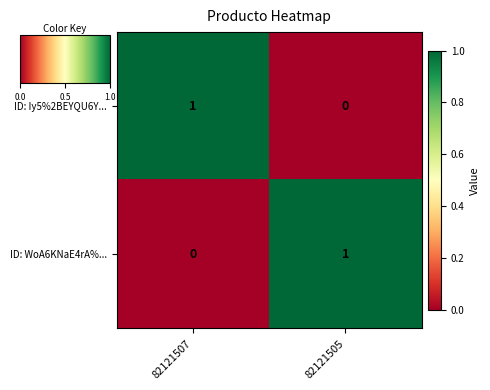

Is the value of ID: WoA6KNaE4rA%... at 82121507 greater than the value of ID: Iy5%2BEYQU6Y... at 82121507?

No